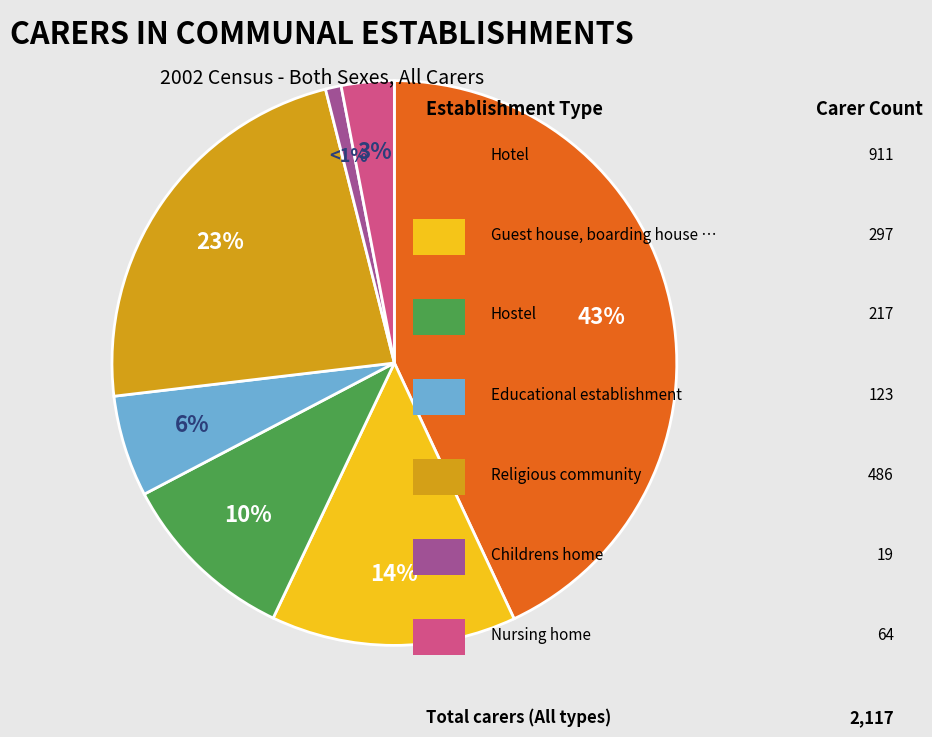

Does any single category account for the majority?

No